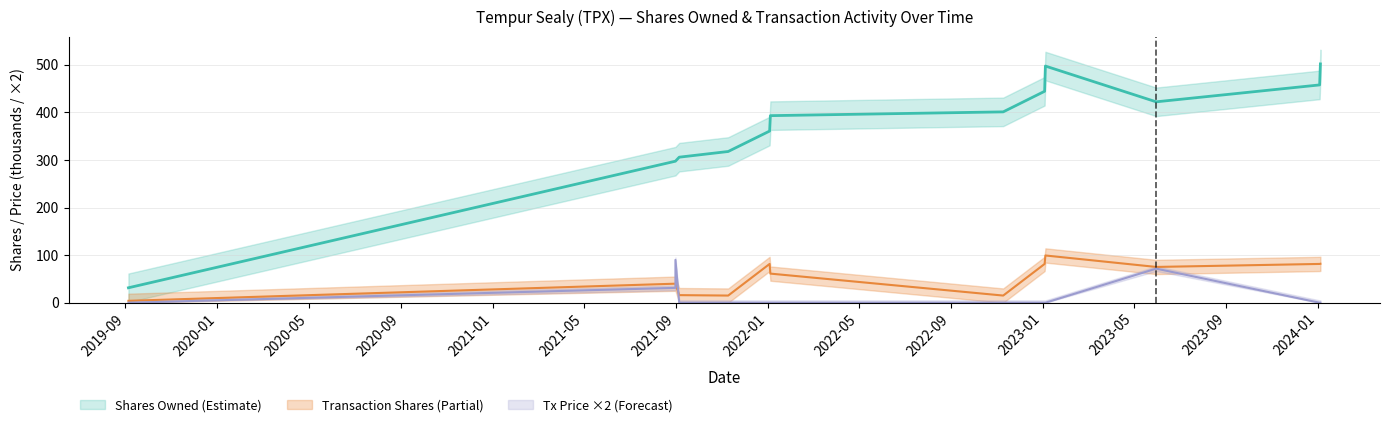

True or false: sharesOwnedFollowingTransaction and transactionPricePerShare cross at least once.

False